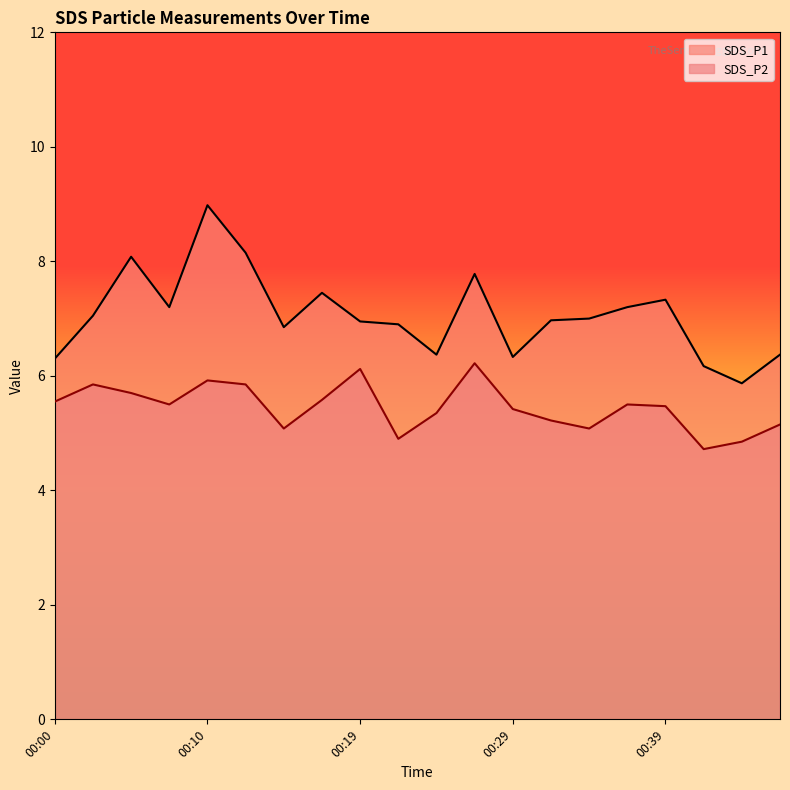

In SDS_P2, how many points are lower than both neighbors (excluding endpoints)?

5